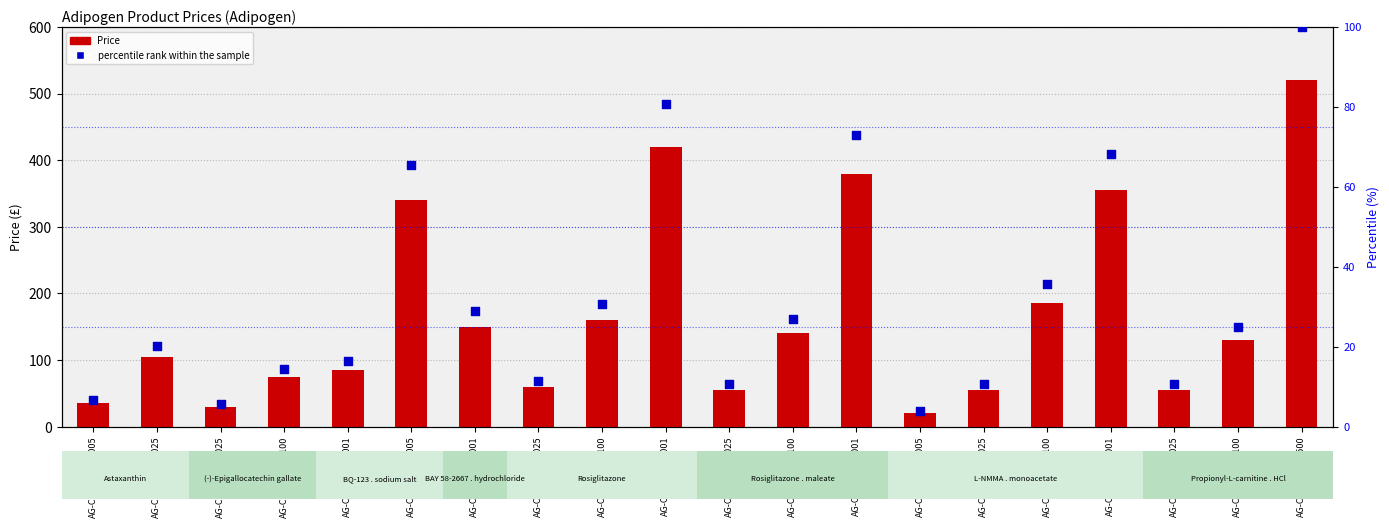

What are all the series names shown in the legend?

Price, percentile rank within the sample